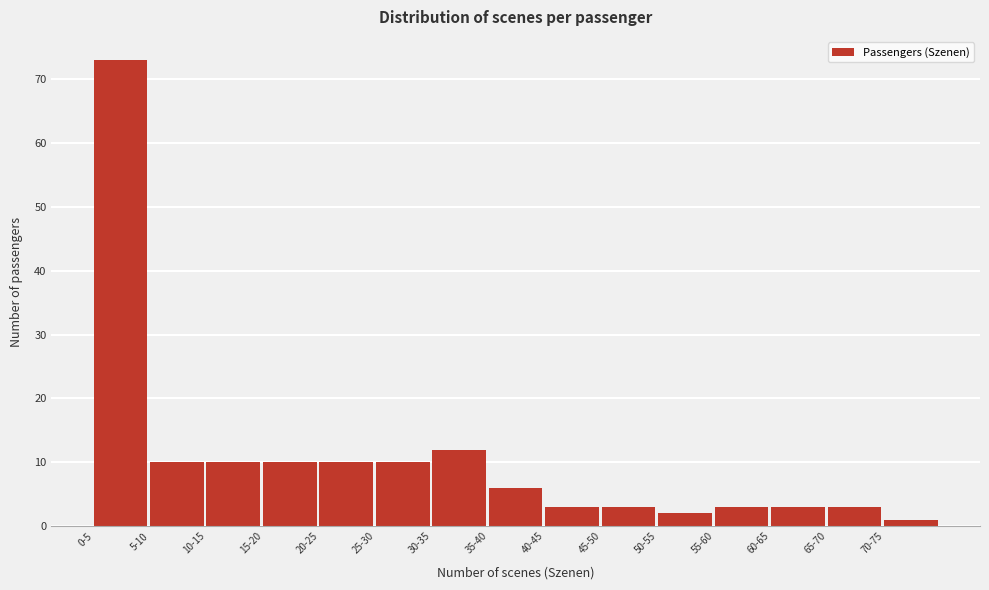

Reading left to right, transcribe all the data shown in this chart.

0-5=73	5-10=10	10-15=10	15-20=10	20-25=10	25-30=10	30-35=12	35-40=6	40-45=3	45-50=3	50-55=2	55-60=3	60-65=3	65-70=3	70-75=1